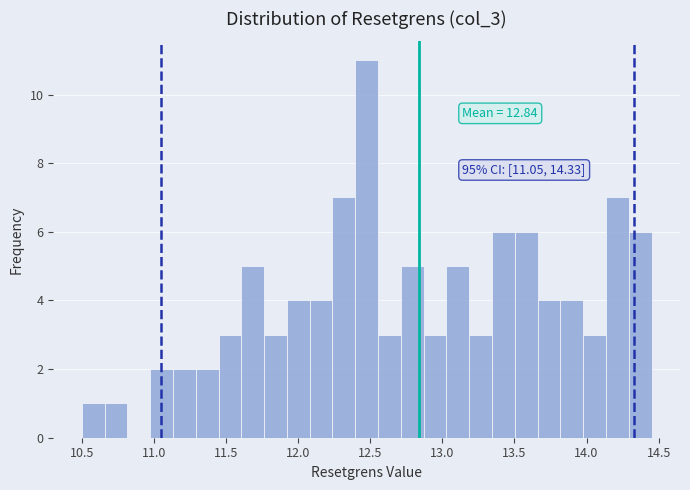

Read against the x-axis, roughly where is the centre of the tallest bar?

12.50